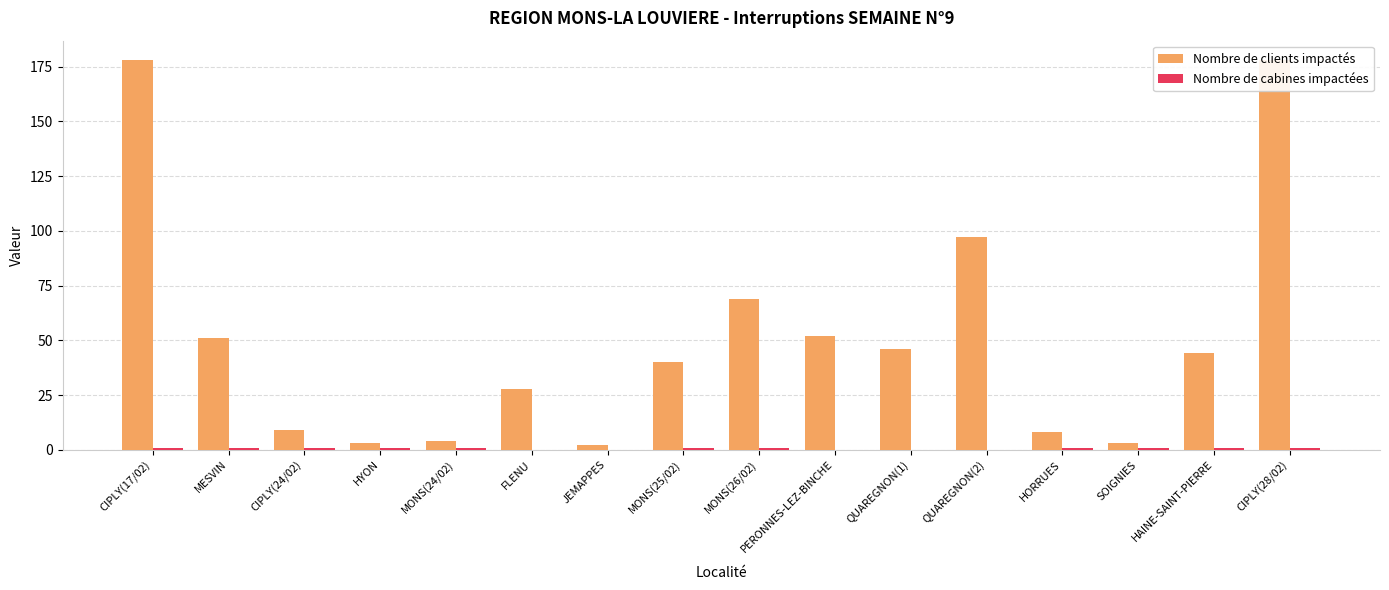

The value of Nombre de cabines impactées at SOIGNIES is 1. True or false?

False